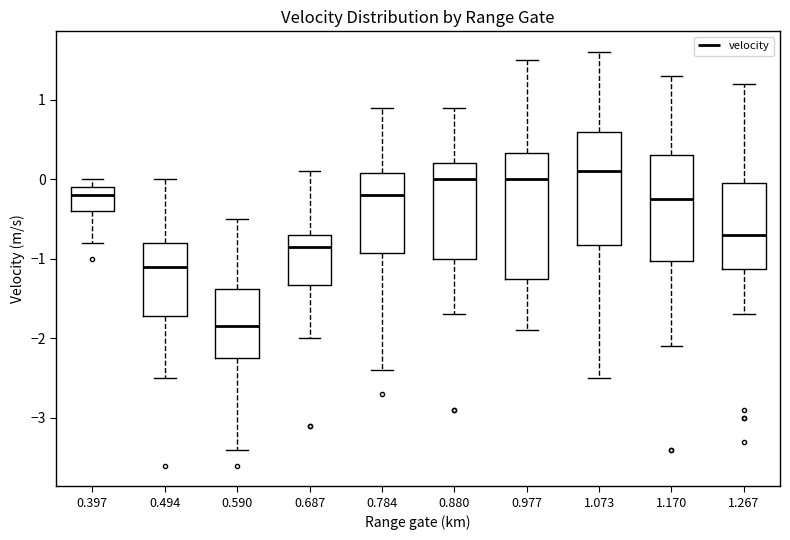

Reading left to right, transcribe this box plot: for each box, give where its median line is, the range the box spans, and where its two whiskers end, as read against the y-axis. The values are not printed on the chart, so give them approximately, as read against the axis.

0.397: median -0.2, box -0.4 to -0.1, whiskers -0.8 to 0.0
0.494: median -1.1, box -1.7 to -0.8, whiskers -2.5 to 0.0
0.590: median -1.8, box -2.2 to -1.4, whiskers -3.4 to -0.5
0.687: median -0.8, box -1.3 to -0.7, whiskers -2.0 to 0.1
0.784: median -0.2, box -0.9 to 0.1, whiskers -2.4 to 0.9
0.880: median 0.0, box -1.0 to 0.2, whiskers -1.7 to 0.9
0.977: median 0.0, box -1.2 to 0.3, whiskers -1.9 to 1.5
1.073: median 0.1, box -0.8 to 0.6, whiskers -2.5 to 1.6
1.170: median -0.2, box -1.0 to 0.3, whiskers -2.1 to 1.3
1.267: median -0.7, box -1.1 to 0.0, whiskers -1.7 to 1.2